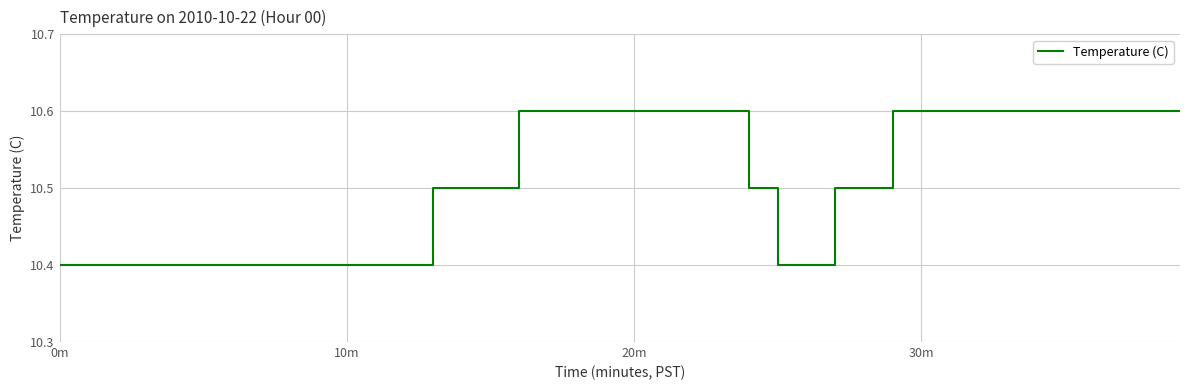

What is the maximum value shown in the chart?

10.6